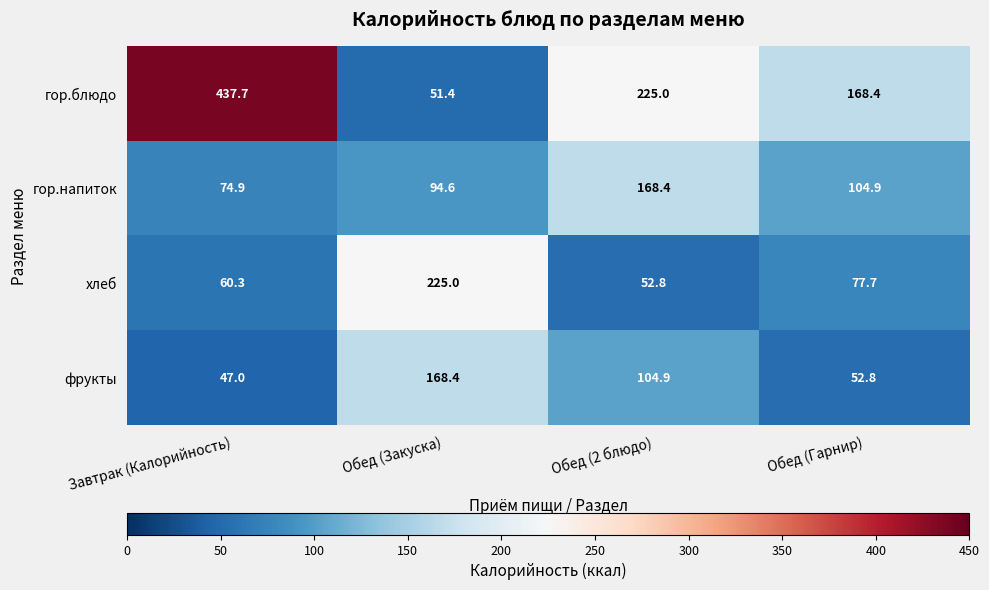

Reading left to right, transcribe all the data shown in this chart.

гор.блюдо: 437.7	51.4	225.0	168.4
гор.напиток: 74.9	94.6	168.4	104.9
хлеб: 60.3	225.0	52.8	77.7
фрукты: 47.0	168.4	104.9	52.8